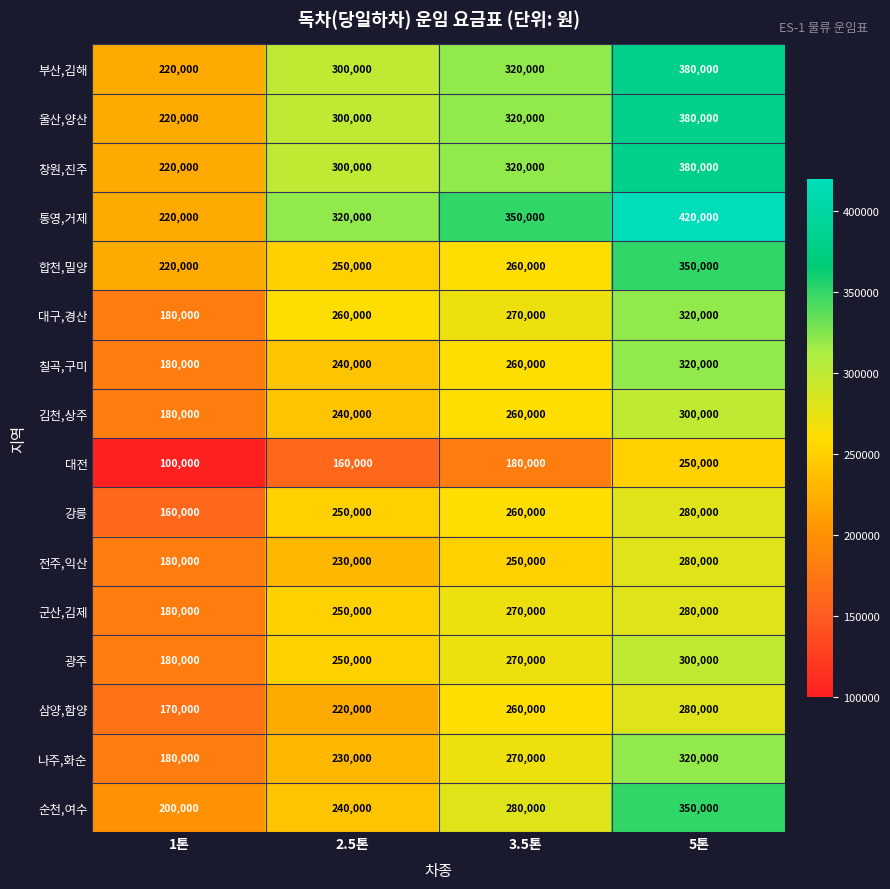

What is the approximate value of 김천,상주 at 5톤, to the nearest 100?

300000